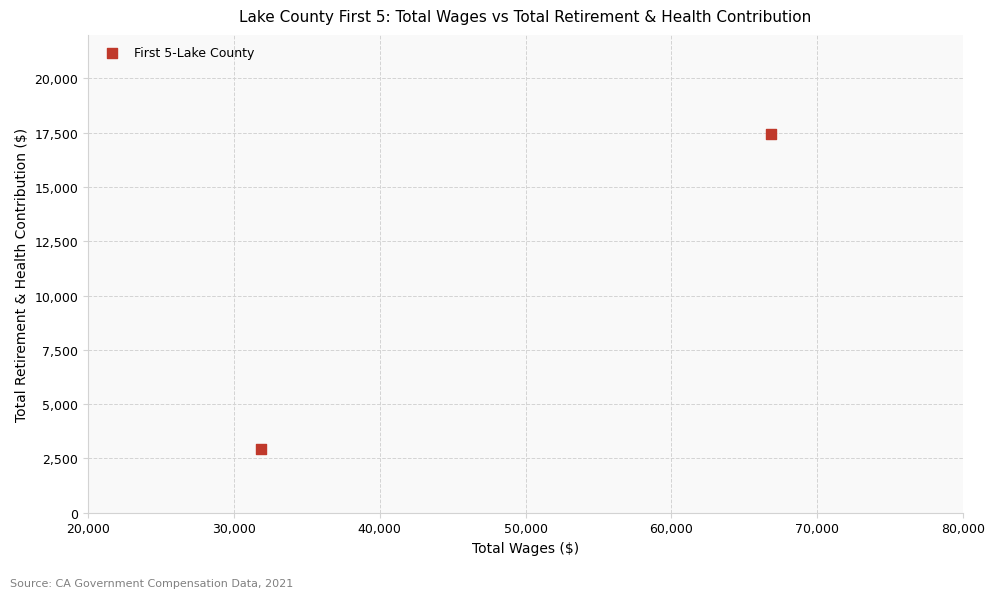

What is the range of Y values (max minus min)?

14496